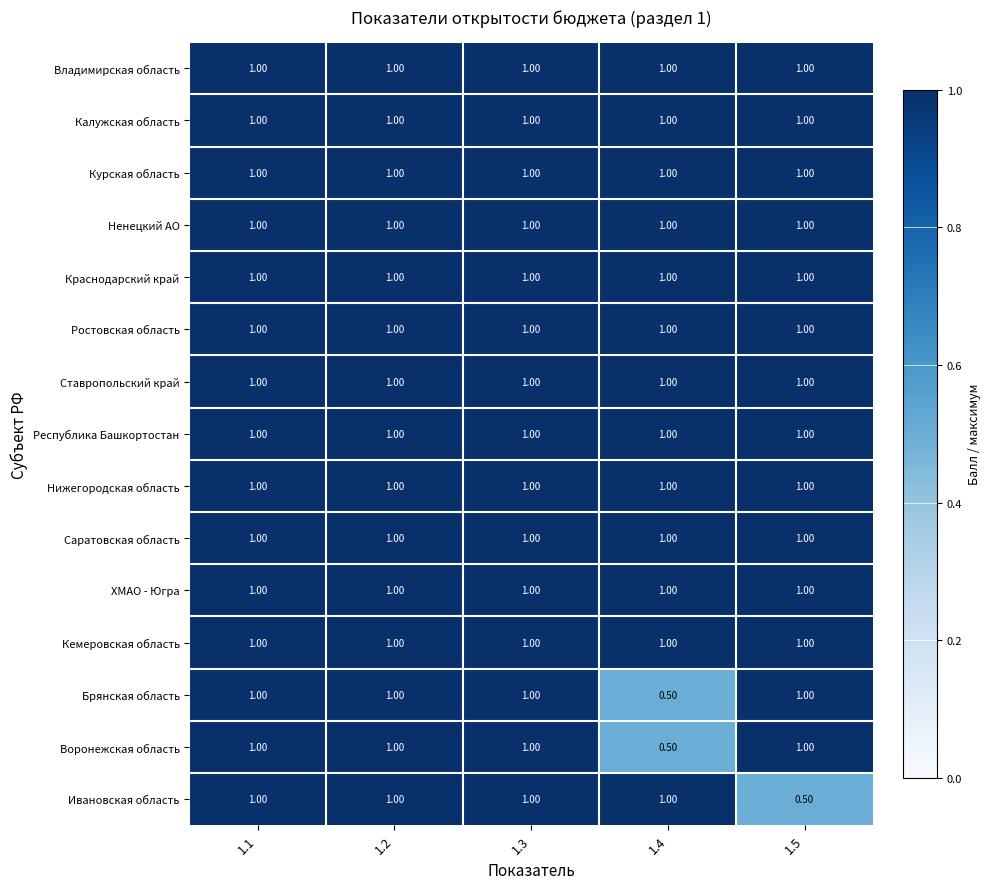

What is the average value of the Владимирская область series?

1.0